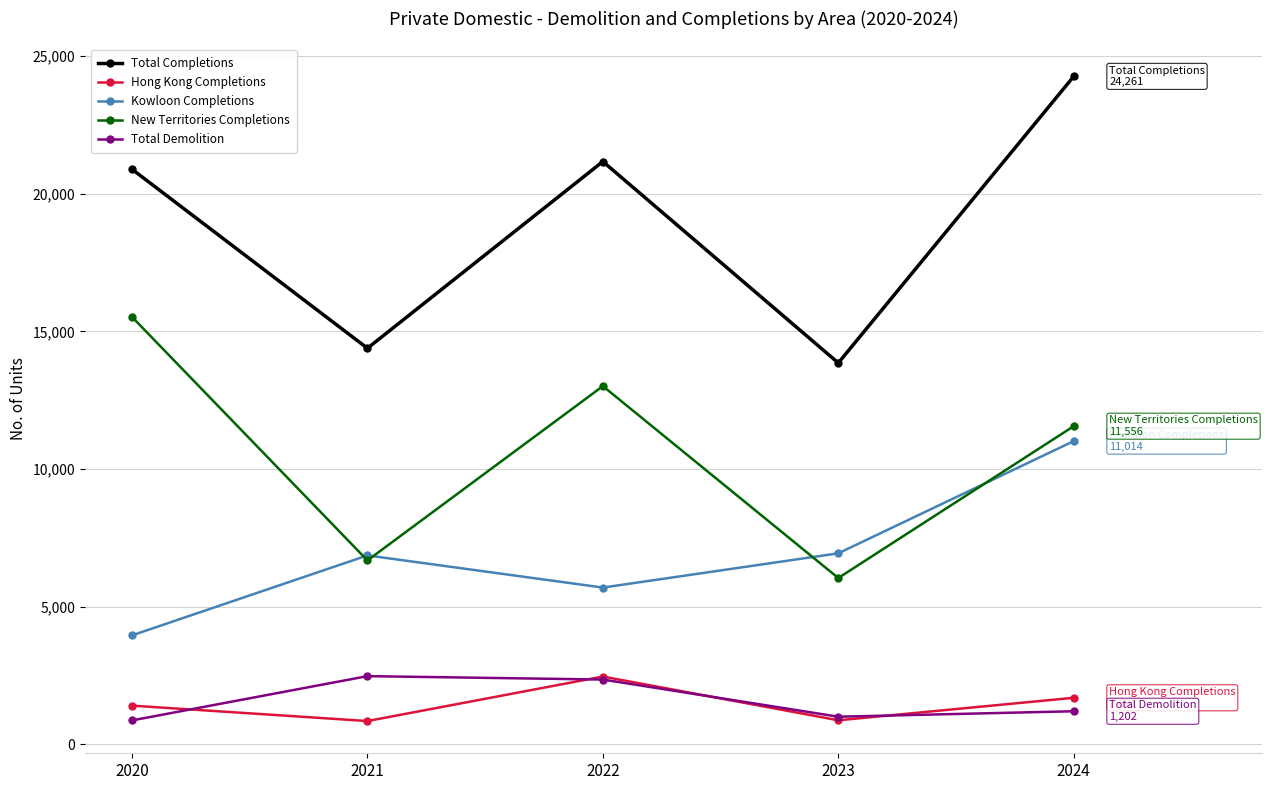

What is the maximum value shown in the chart?

24261